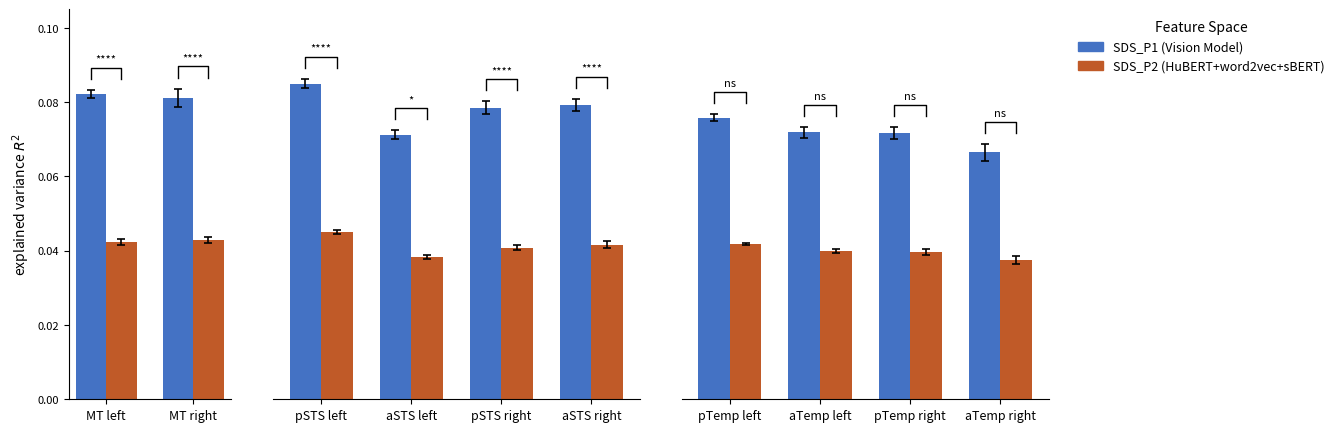

What is the maximum value for SDS_P1 (Vision Model)?

0.1